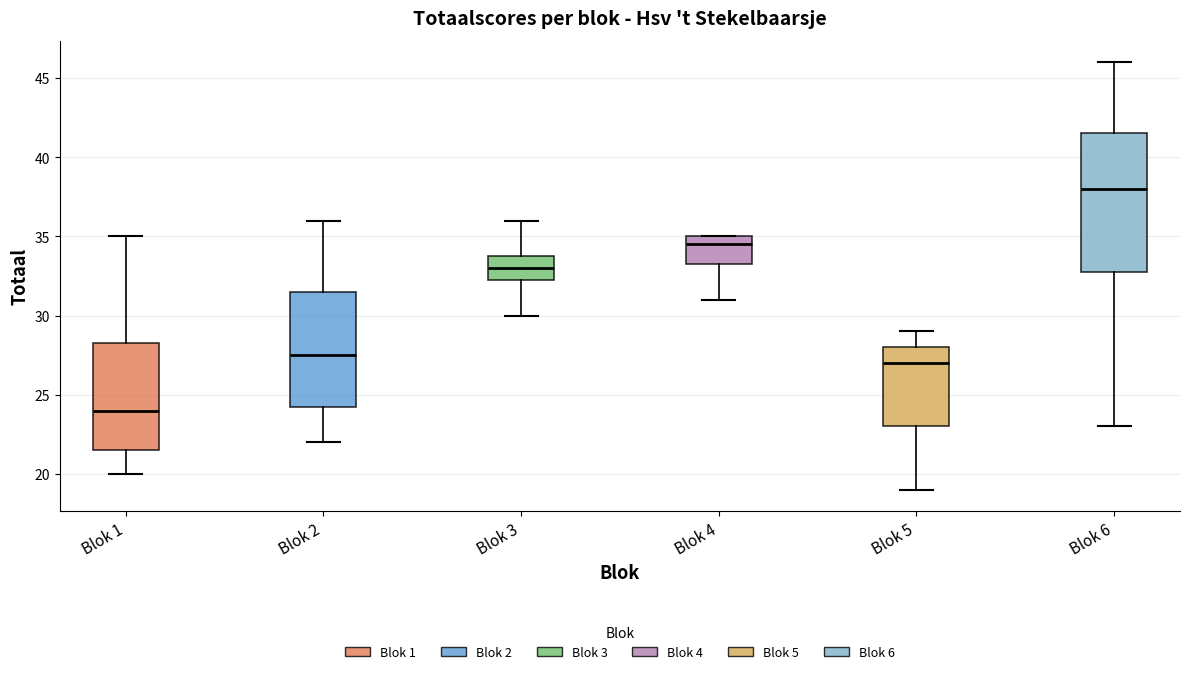

Which box's median line is the highest?

Blok 6